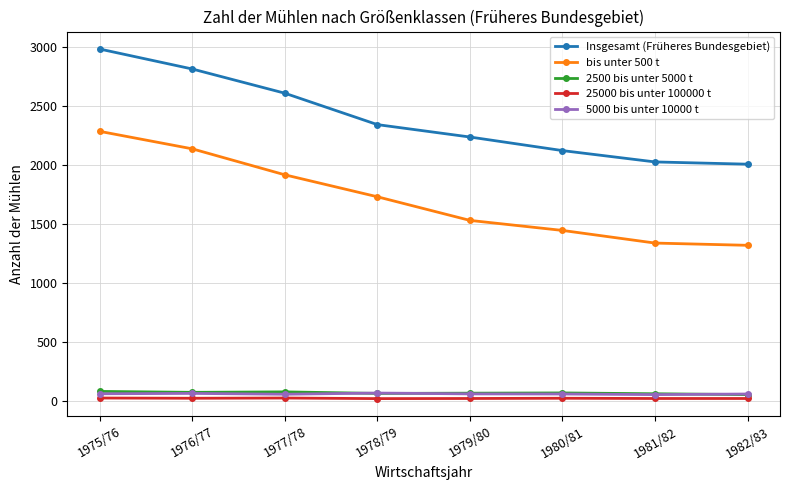

Between 1977/78 and 1982/83, which series saw the biggest shift?

Insgesamt (Früheres Bundesgebiet)